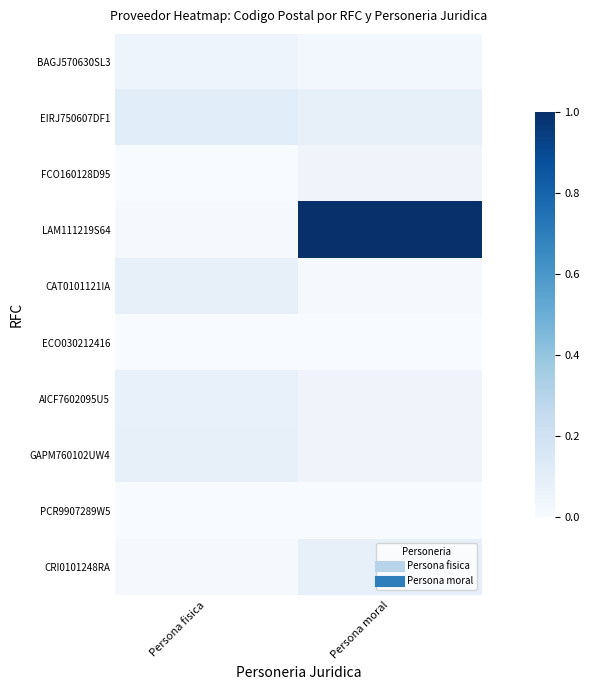

Which has a higher value, Persona fisica or Persona moral?

Persona fisica